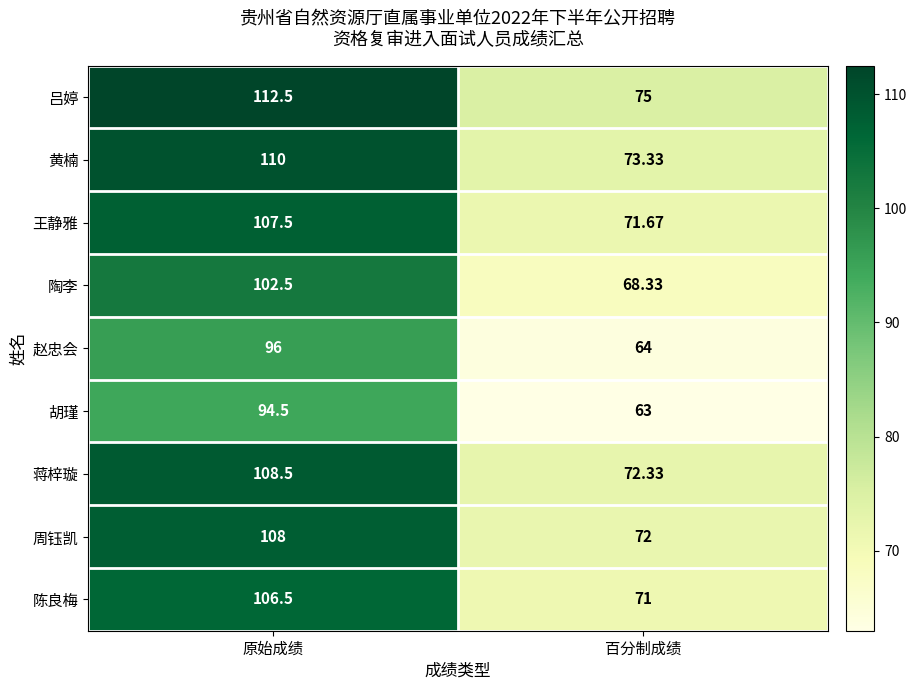

Rank the series at 原始成绩 from highest to lowest value.

吕婷, 黄楠, 蒋梓璇, 周钰凯, 王静雅, 陈良梅, 陶李, 赵忠会, 胡瑾